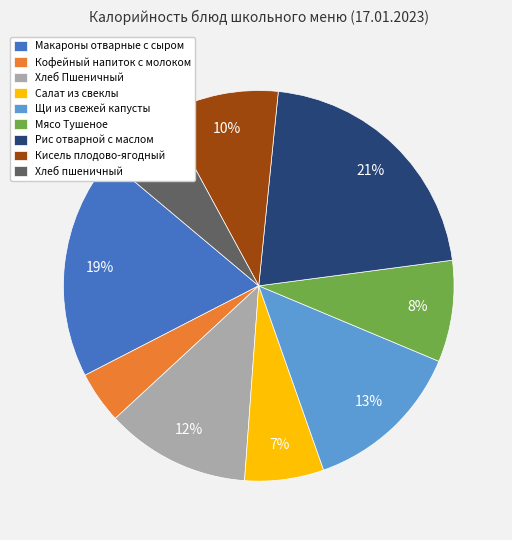

Is the sum of Кофейный напиток с молоком and Щи из свежей капусты greater than half?

No